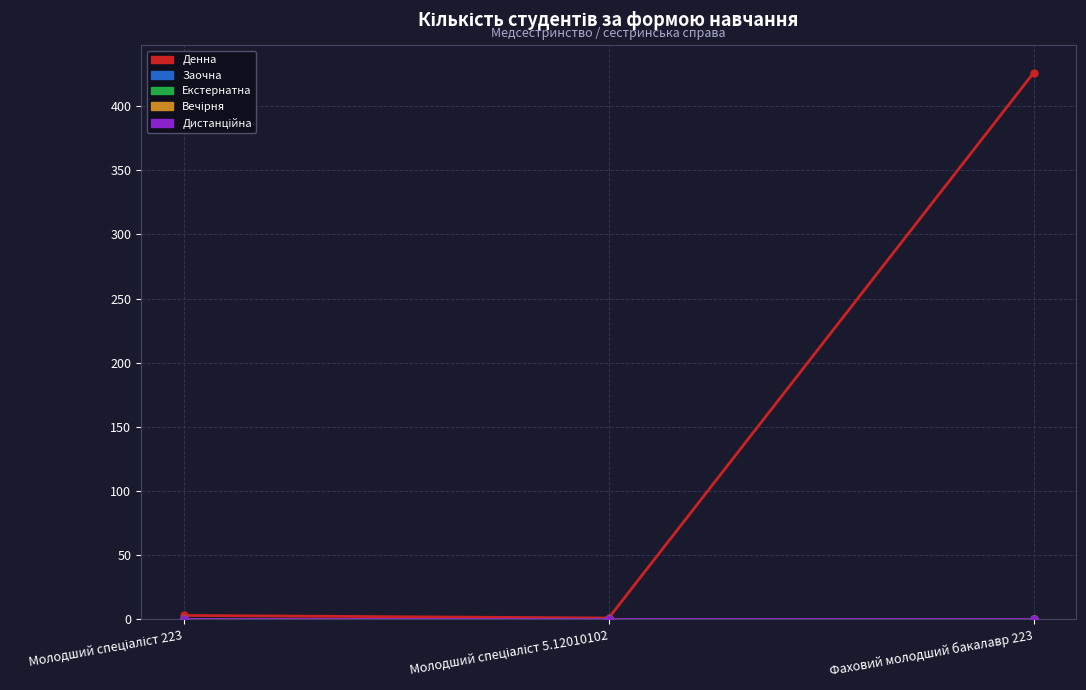

Does the chart have visible grid lines?

Yes